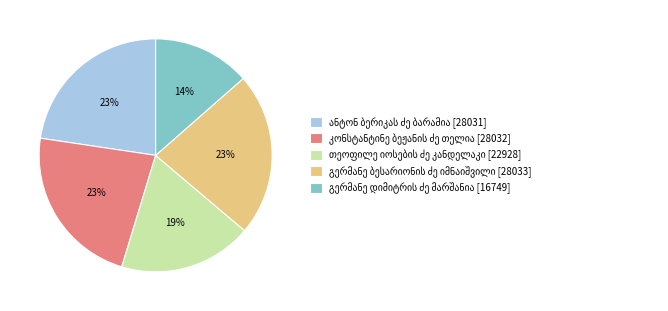

Is there any slice that represents more than half of the pie?

No